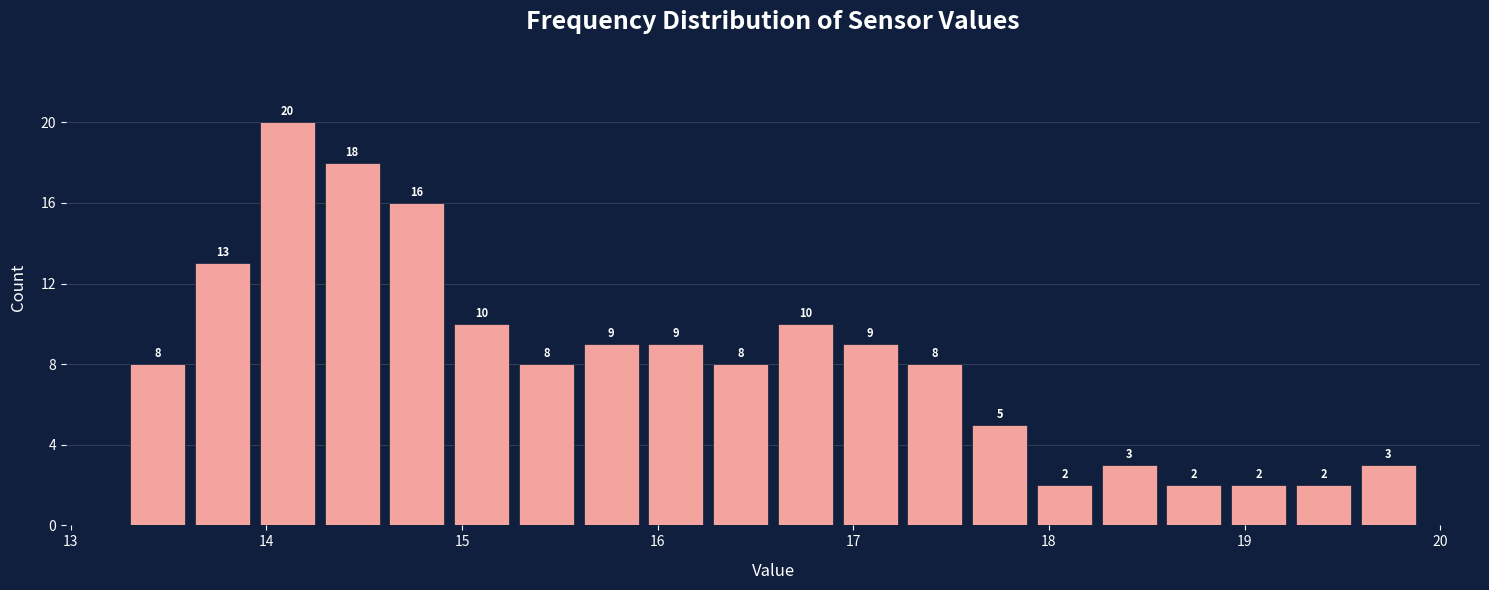

Read against the x-axis, roughly where is the centre of the tallest bar?

14.1